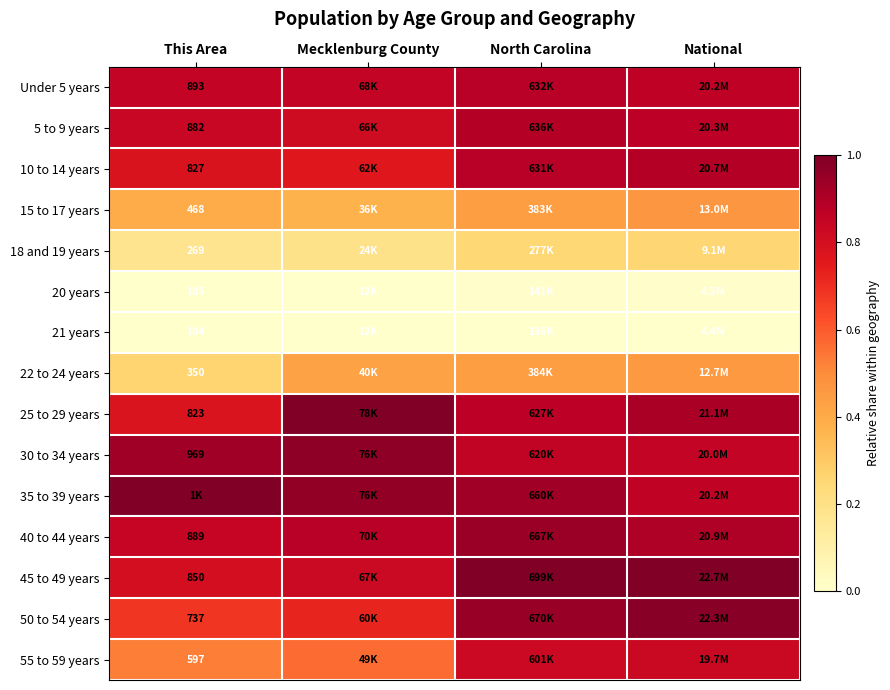

Between This Area and North Carolina, which is larger?

North Carolina